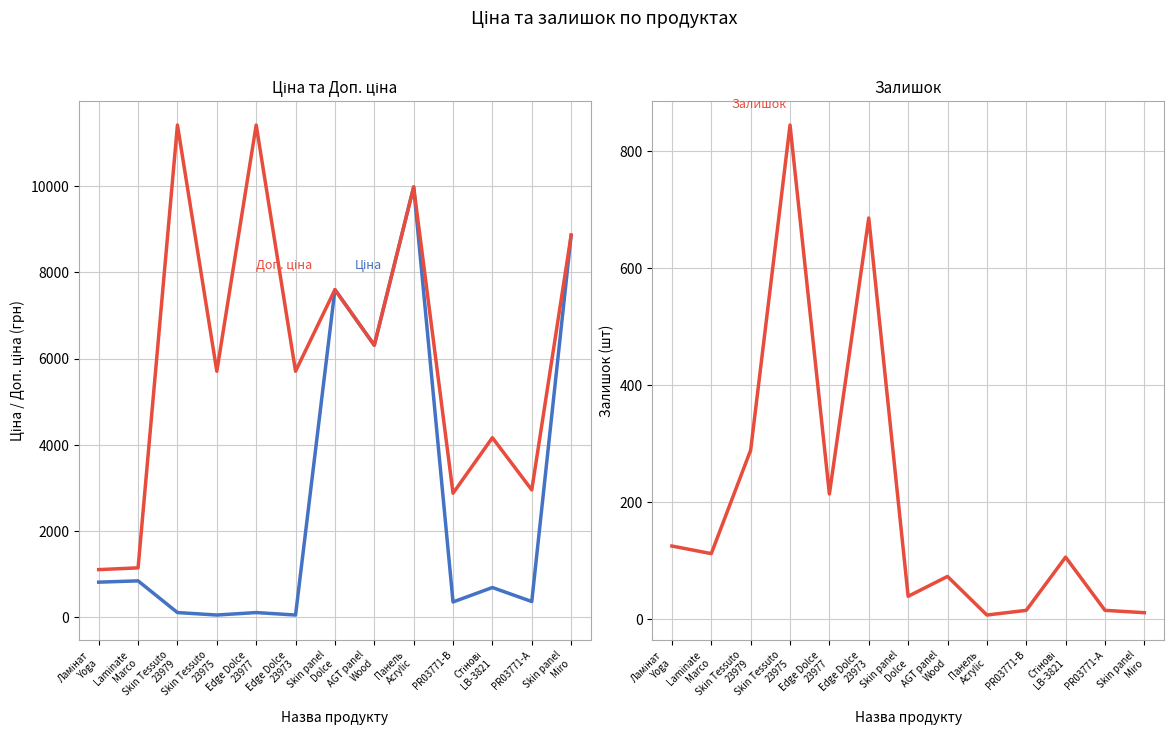

What is the sum of the Залишок values at Edge Dolce
23973 and Edge Dolce
23977?

900.0